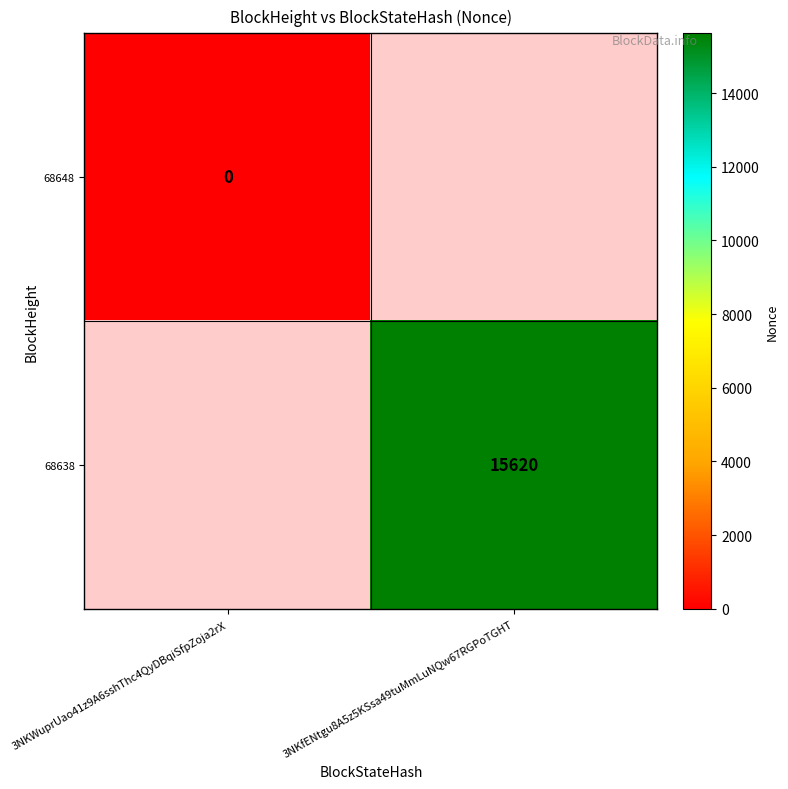

True or false: 68638 has a value of 4428.6 at 3NKfENtgu8A5z5KSsa49tuMmLuNQw67RGPoTGHT.

False